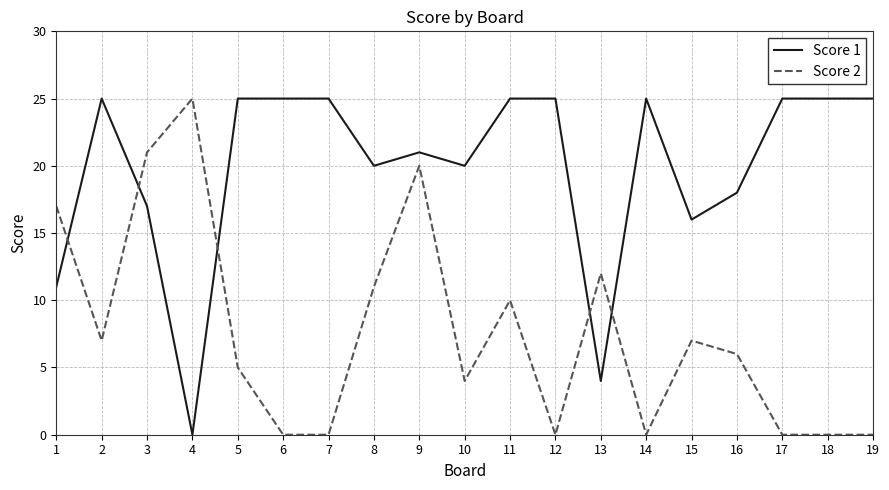

Count the number of data series in this chart.

2